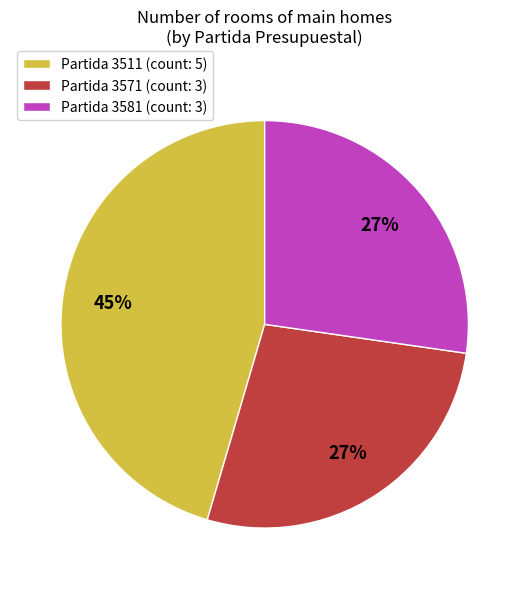

To the nearest percent, what percentage of the pie is Partida 3581 (count: 3)?

27%